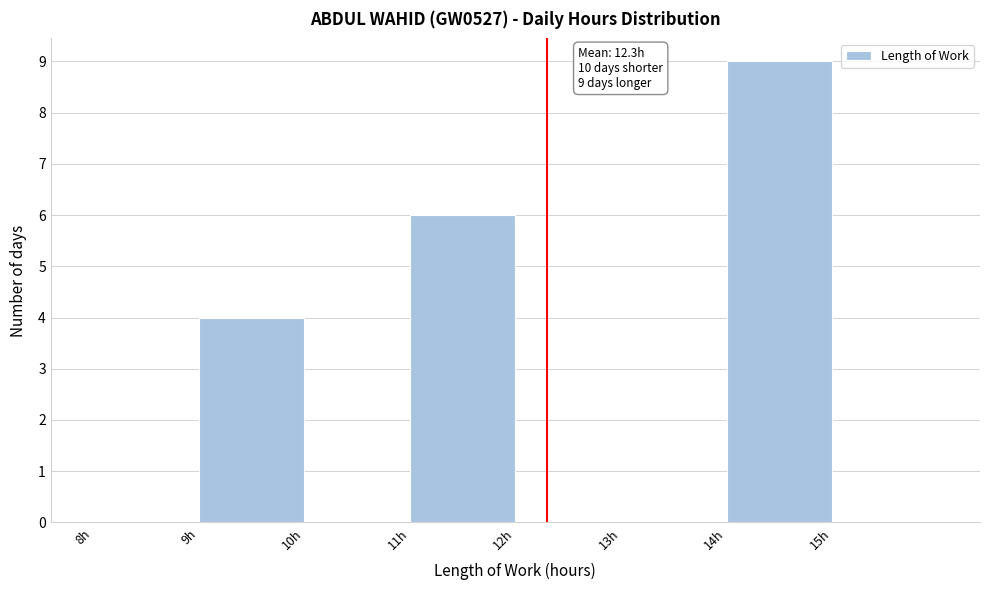

Which range on the x-axis has the tallest bar?

14 to 15